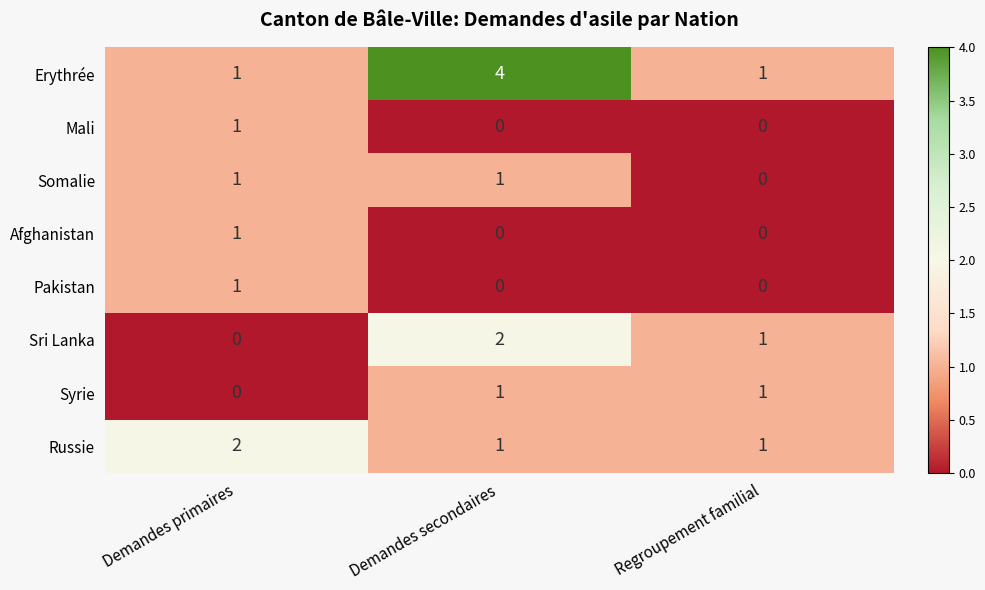

What is the sum of all Sri Lanka values?

3